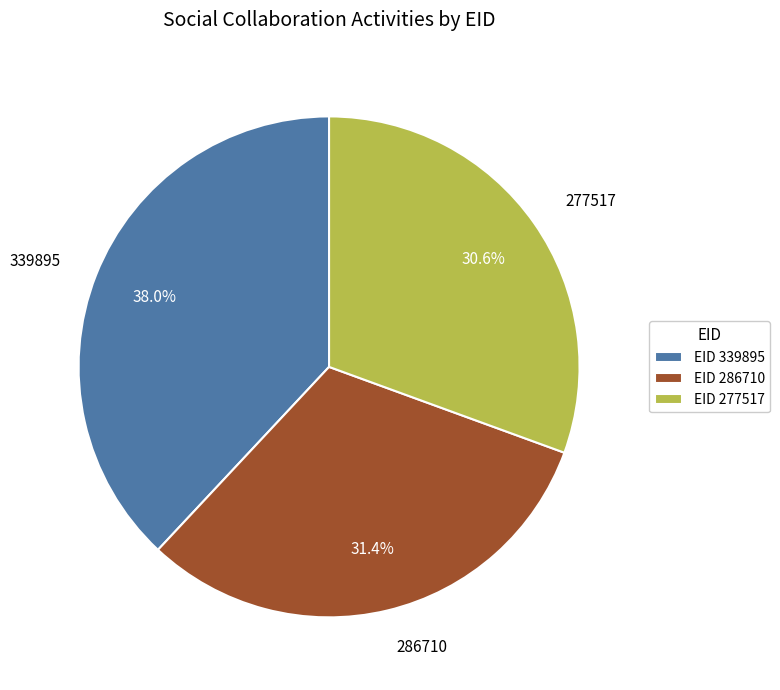

Which category has the smallest portion of the pie?

277517